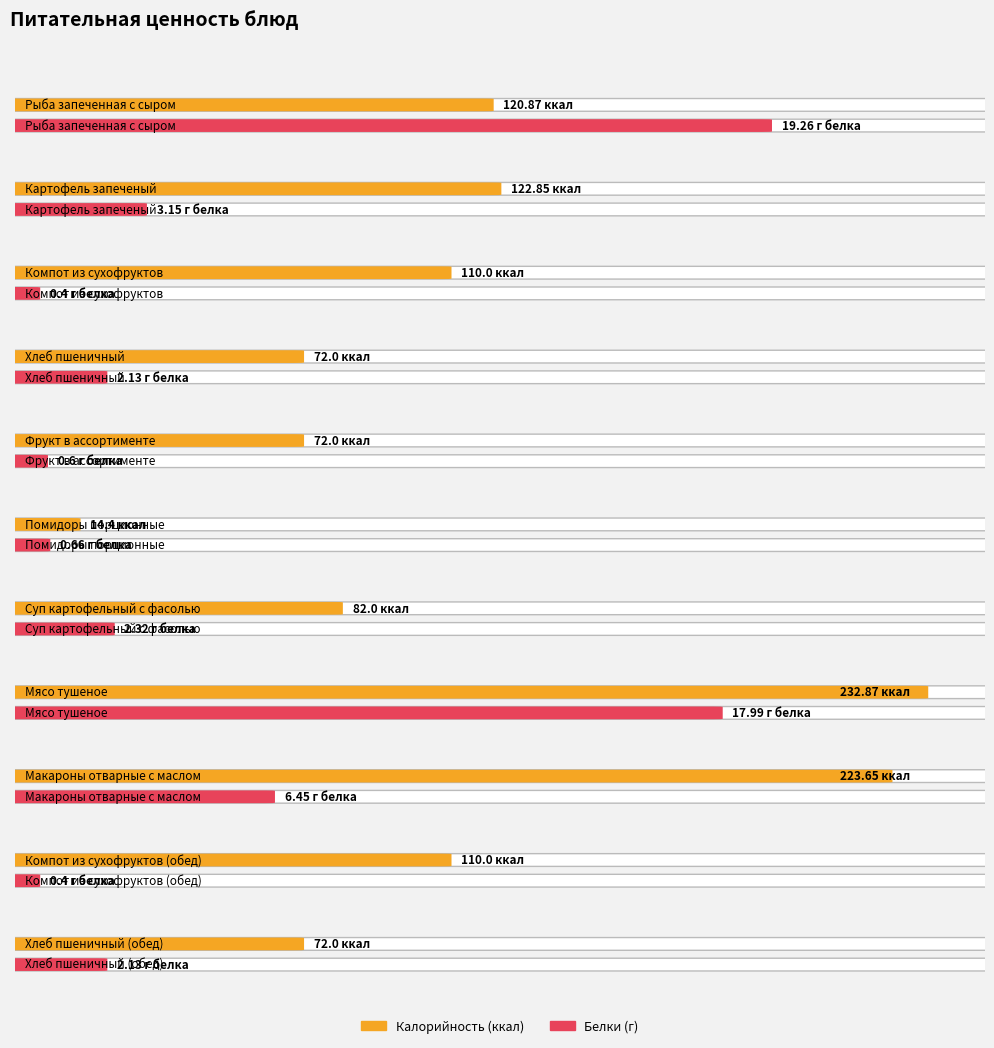

What is the spread (max minus min) of values at Суп картофельный с фасолью?

79.7